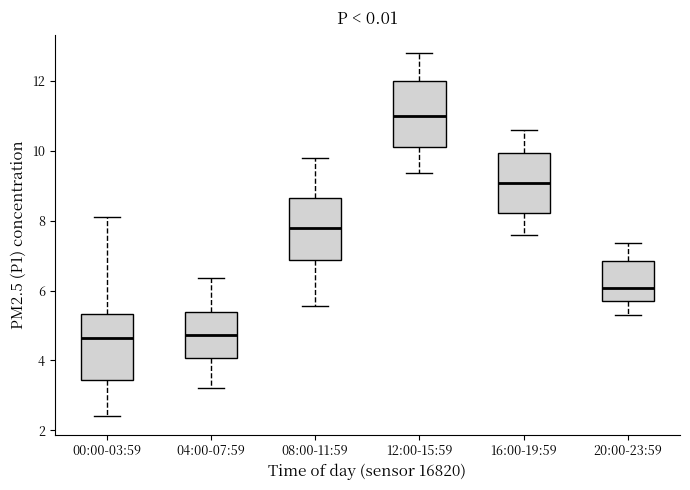

Where does the lower whisker of the box for 12:00-15:59 end on the y-axis? The values are not printed on the chart, so give them approximately, as read against the axis.

9.4